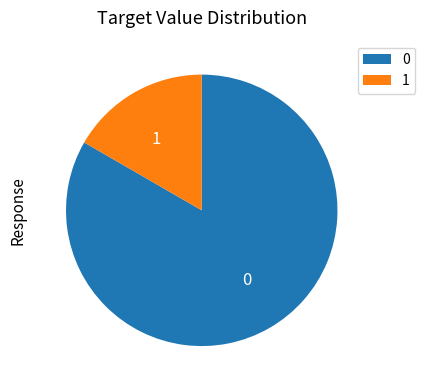

Count the number of slices in the pie.

2